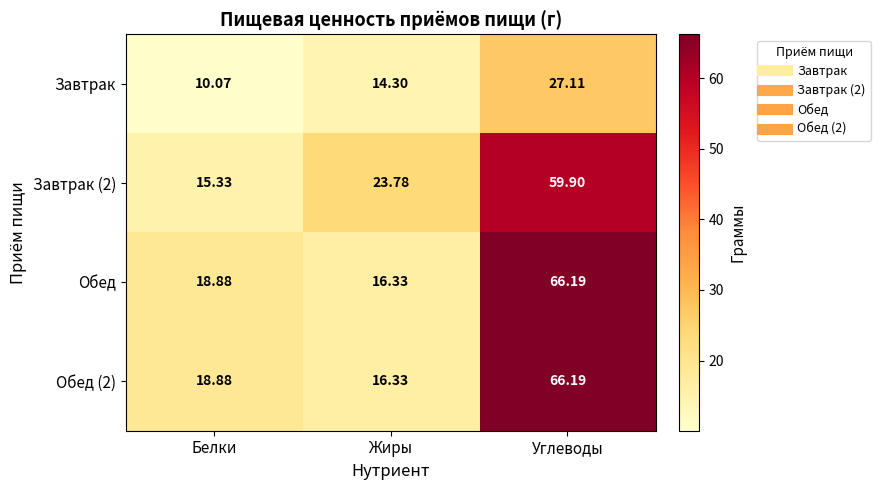

At which label is Завтрак closest to 18?

Жиры